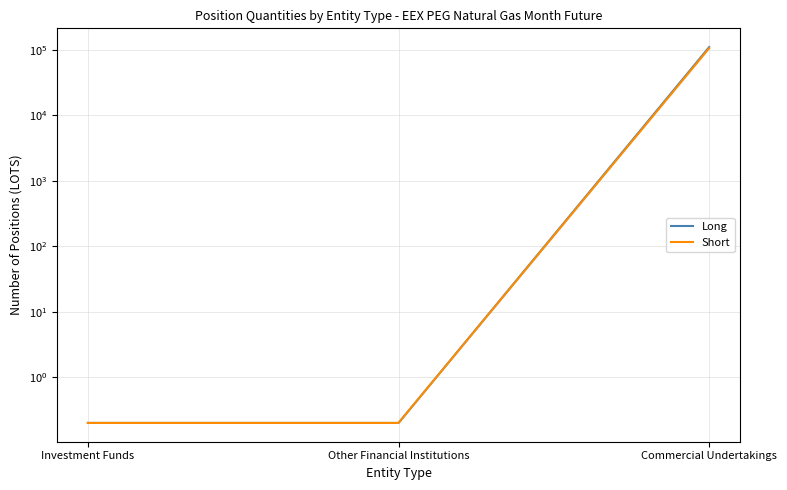

Rank the series by their average value, from highest to lowest.

Long, Short